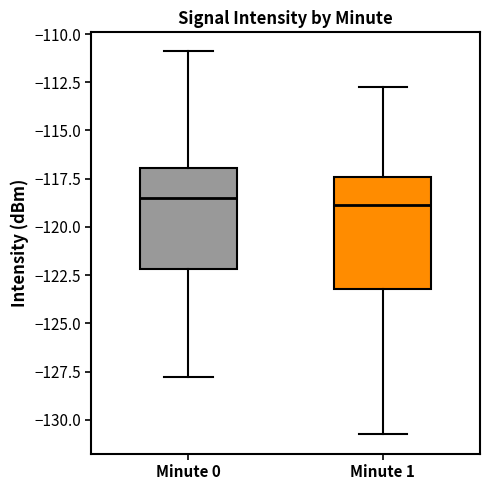

Which box is the tallest, from its lower edge to its upper edge?

Minute 1